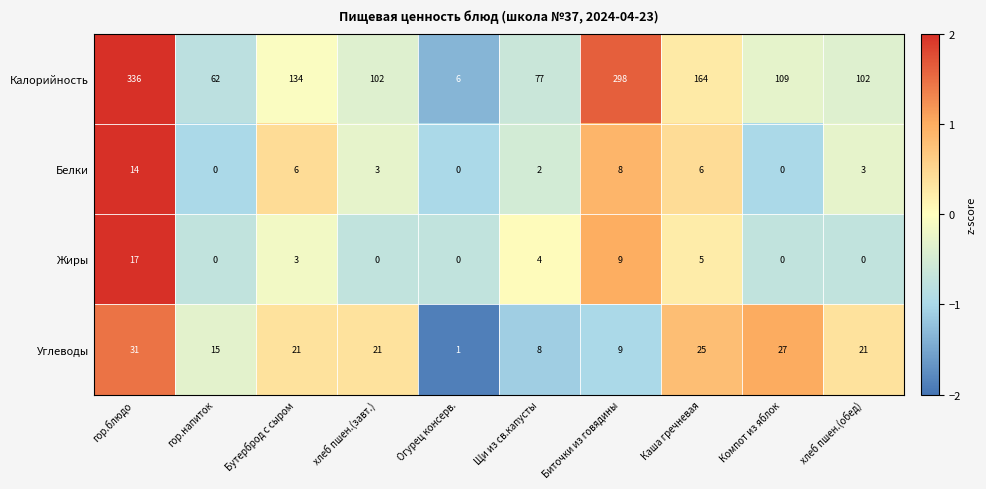

At which category does the chart reach its peak across all series?

гор.блюдо